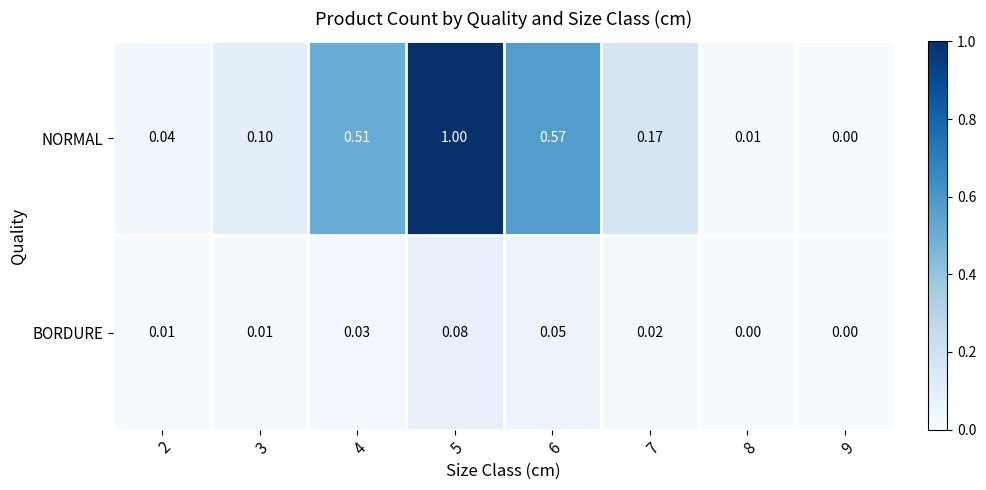

At 6, list the series in order from smallest to largest.

BORDURE, NORMAL